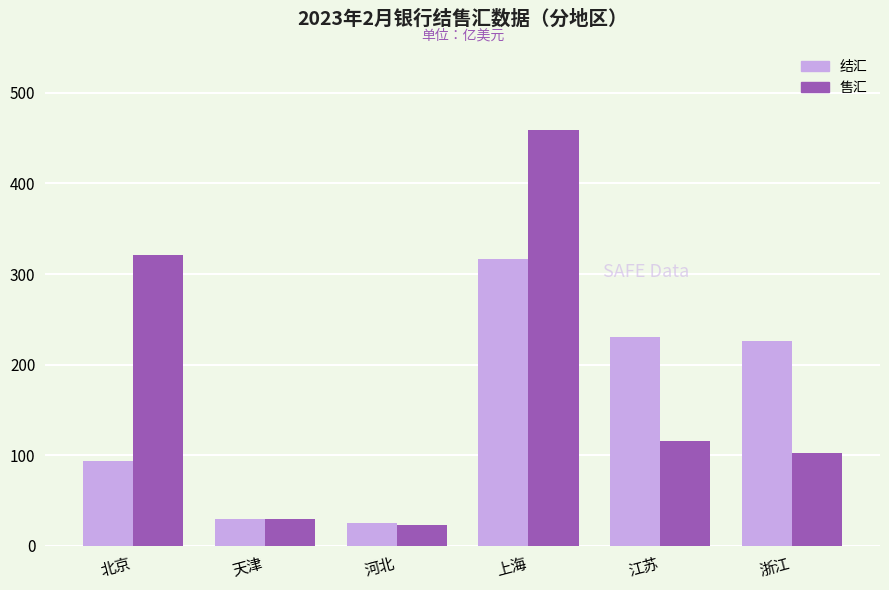

How many values in the 结汇 series are below 226?

3